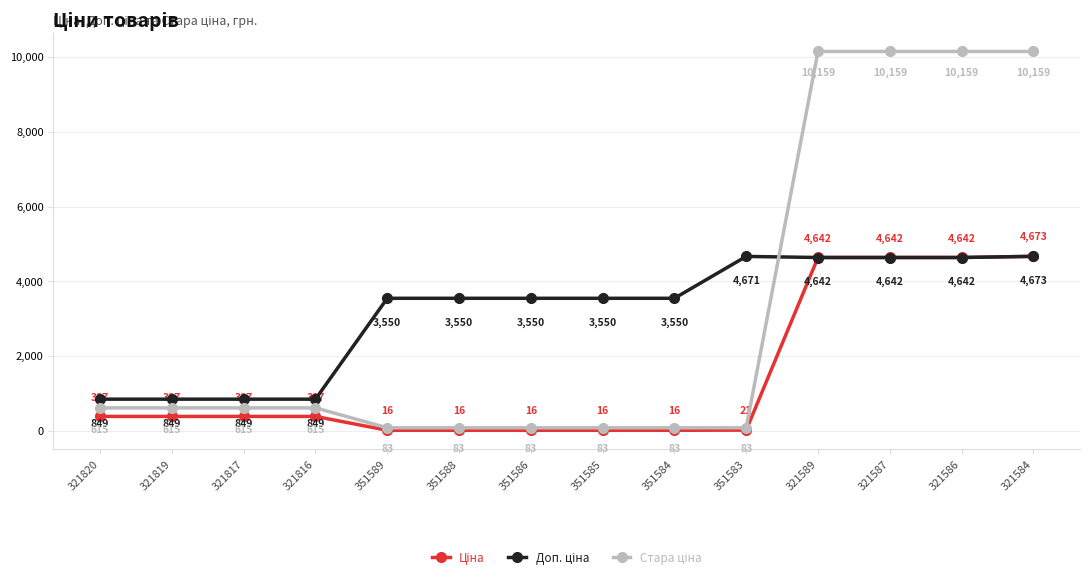

What is the total value across all series at 321587?

19443.0